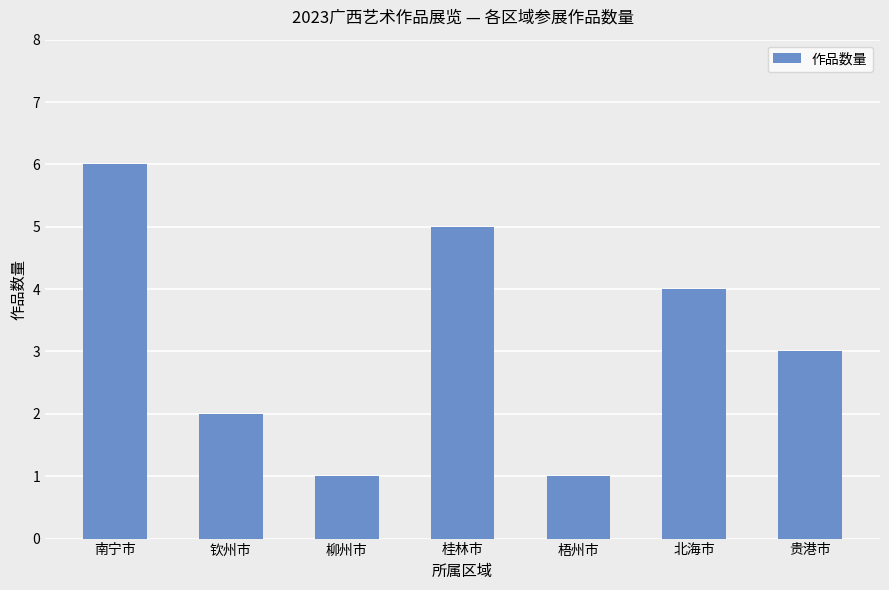

Is it true that the value at 桂林市 is 5?

True